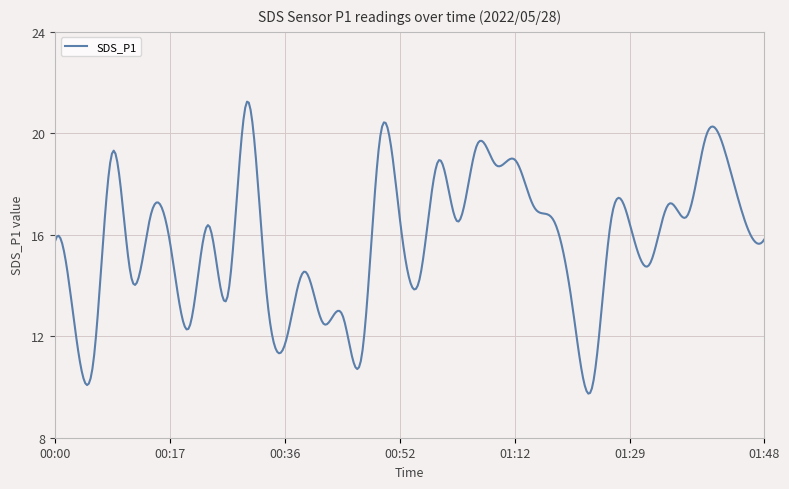

What is the maximum value shown in the chart?

21.2